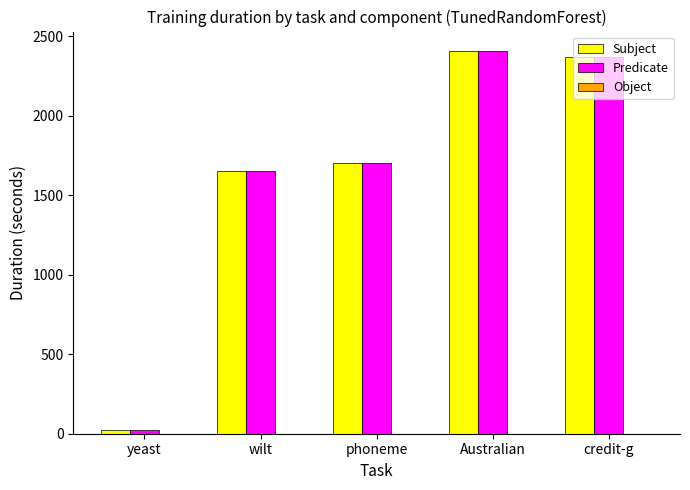

What is the average value of the Subject series?

1632.3